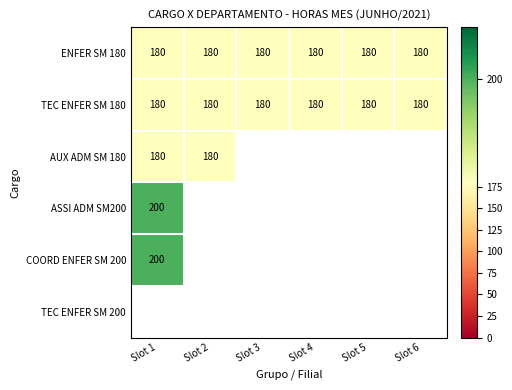

How many distinct data groups are displayed?

6